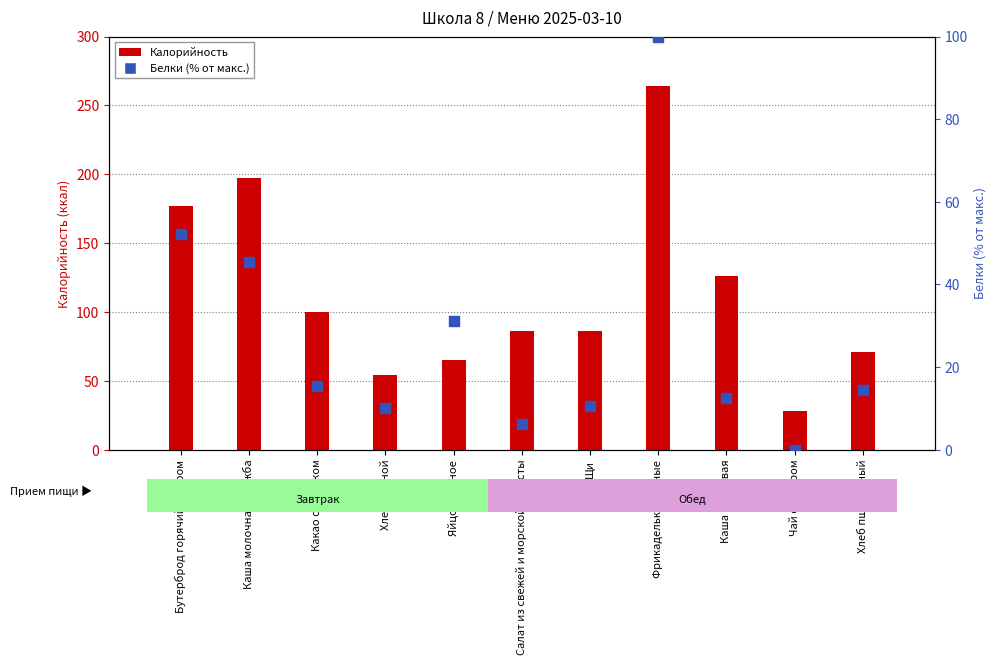

What is the total value across all series at Салат из свежей и морской капусты?

92.2